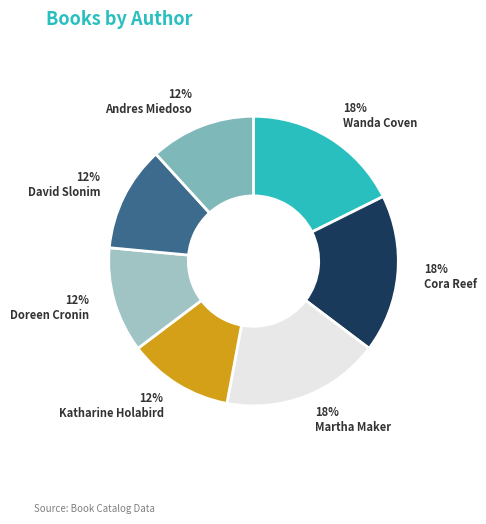

Which category has the biggest portion of the pie?

Wanda Coven